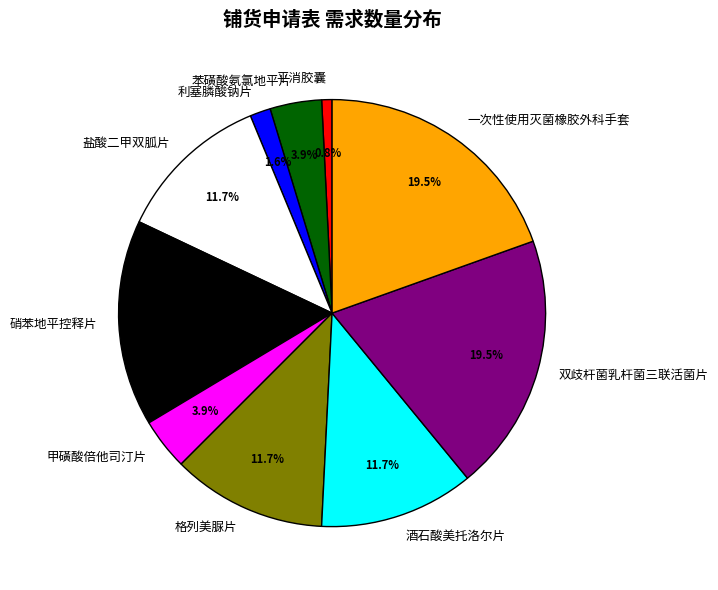

What is the ratio of the value at 平消胶囊 to the value at 利塞膦酸钠片?

0.5